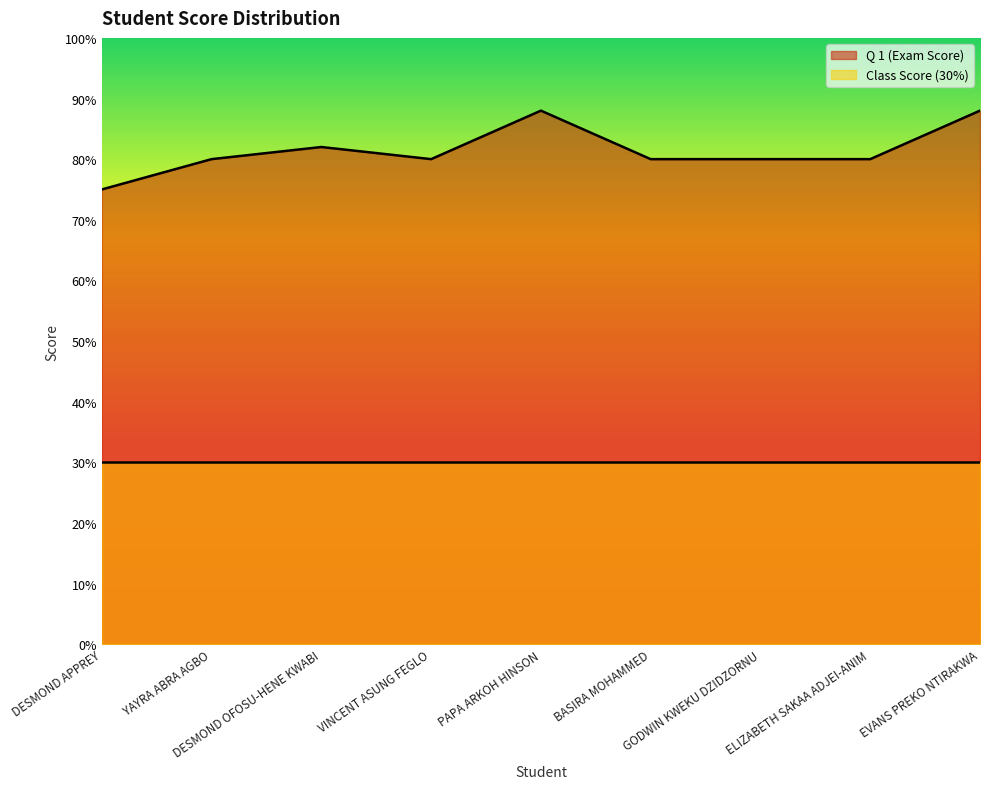

List the labels in order of value, smallest first.

DESMOND APPREY, YAYRA ABRA AGBO, VINCENT ASUNG FEGLO, BASIRA MOHAMMED, GODWIN KWEKU DZIDZORNU, ELIZABETH SAKAA ADJEI-ANIM, DESMOND OFOSU-HENE KWABI, PAPA ARKOH HINSON, EVANS PREKO NTIRAKWA